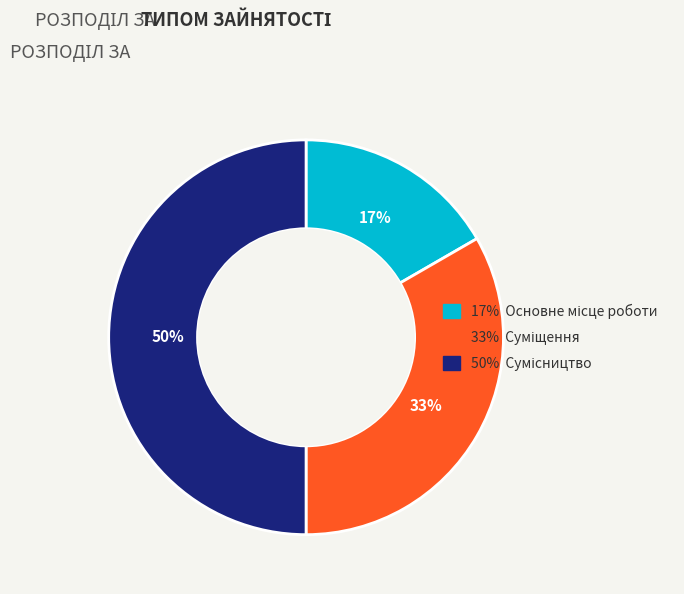

To the nearest percent, what is the difference between the largest and smallest slice percentages?

33%